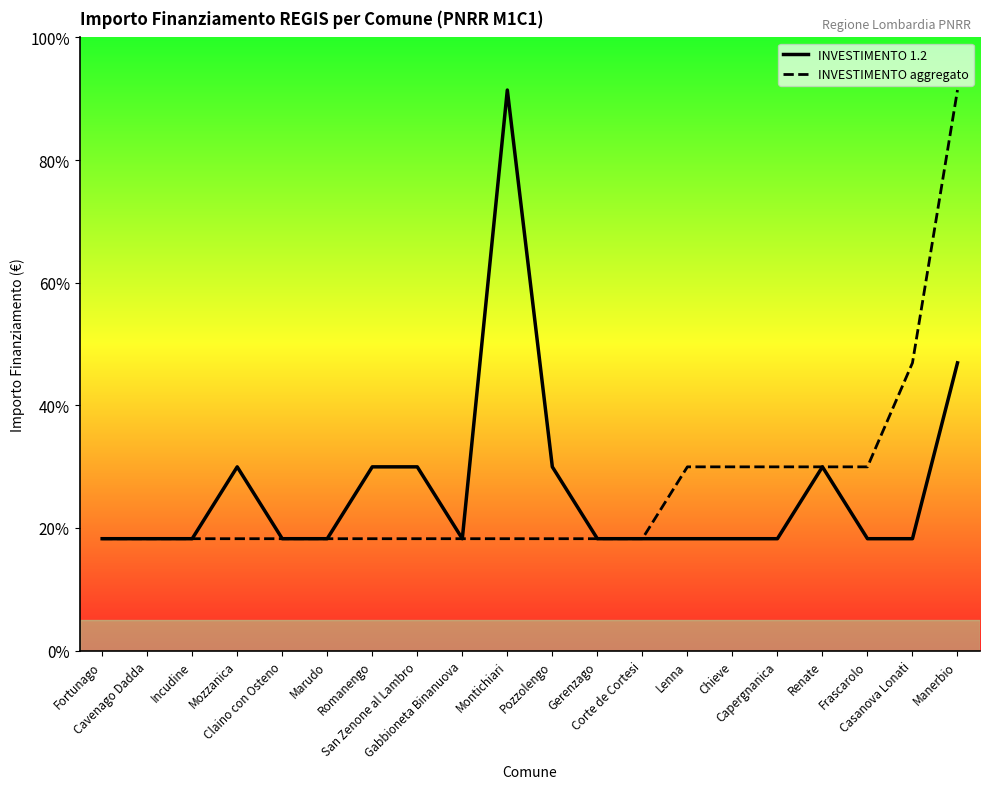

Does the chart display data point markers on the line(s)?

No